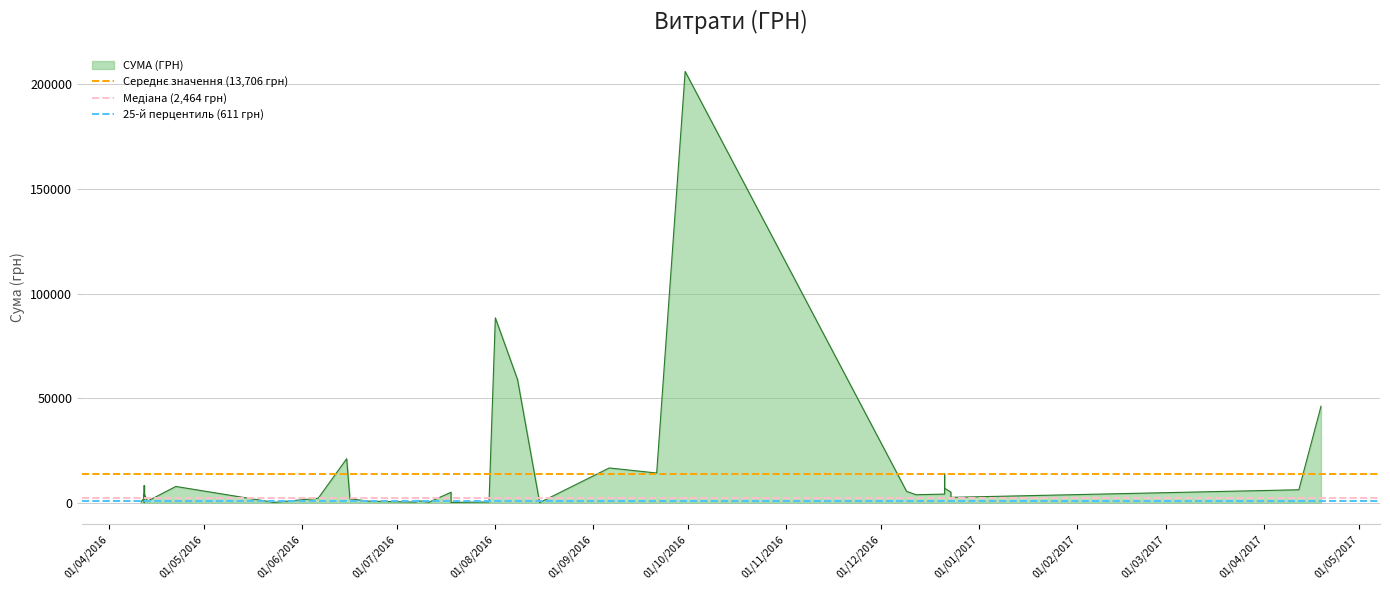

What is the value of the Медіана (2,464 грн) point at the 1st from the left?

2463.8